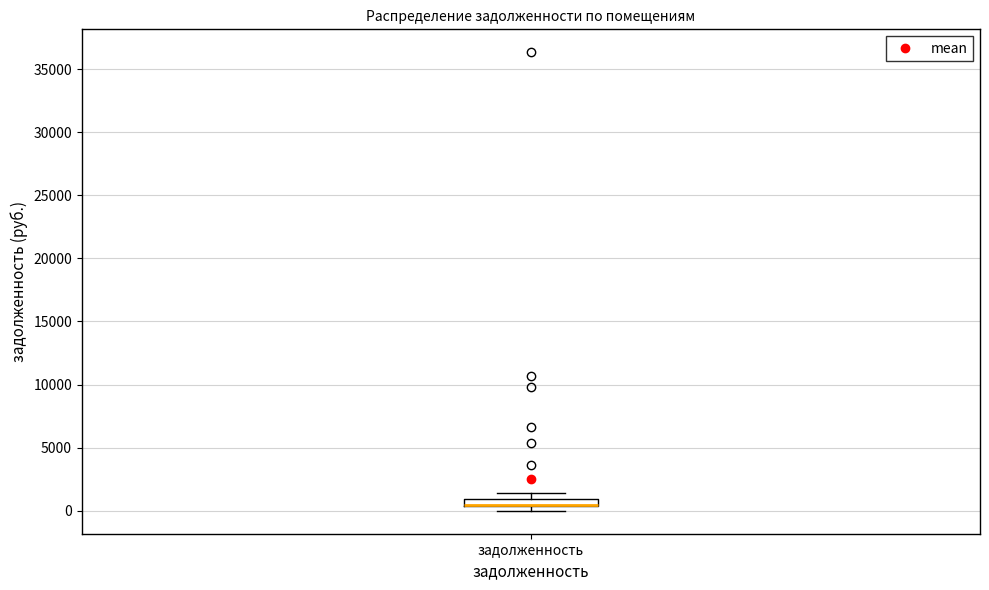

Where is the upper edge of the box for задолженность on the y-axis? The values are not printed on the chart, so give them approximately, as read against the axis.

1000